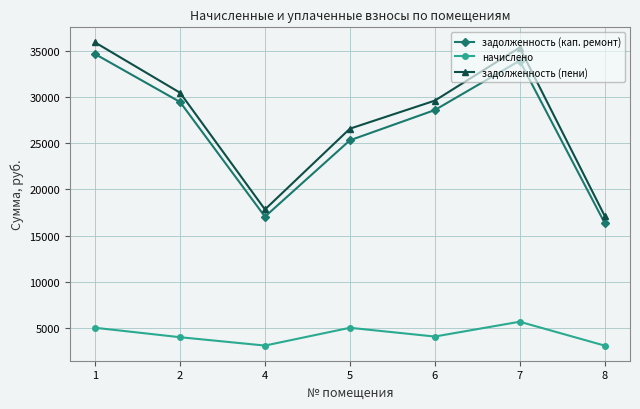

True or false: начислено has more than 1 points higher than both neighbors.

True